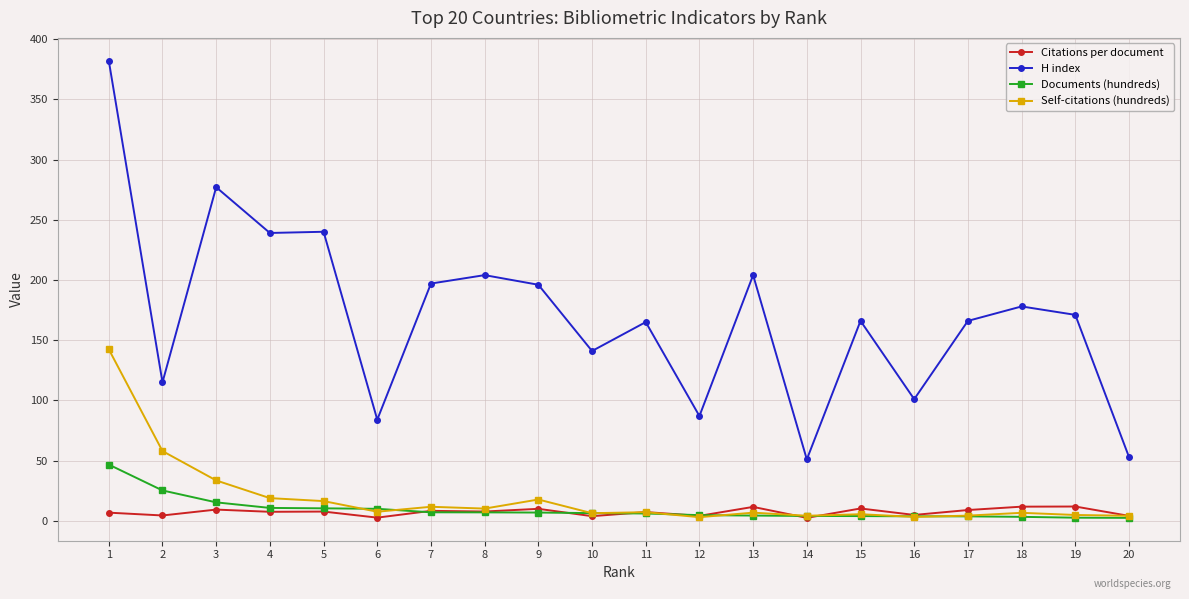

True or false: Self-citations (hundreds) and H index cross at least once.

False